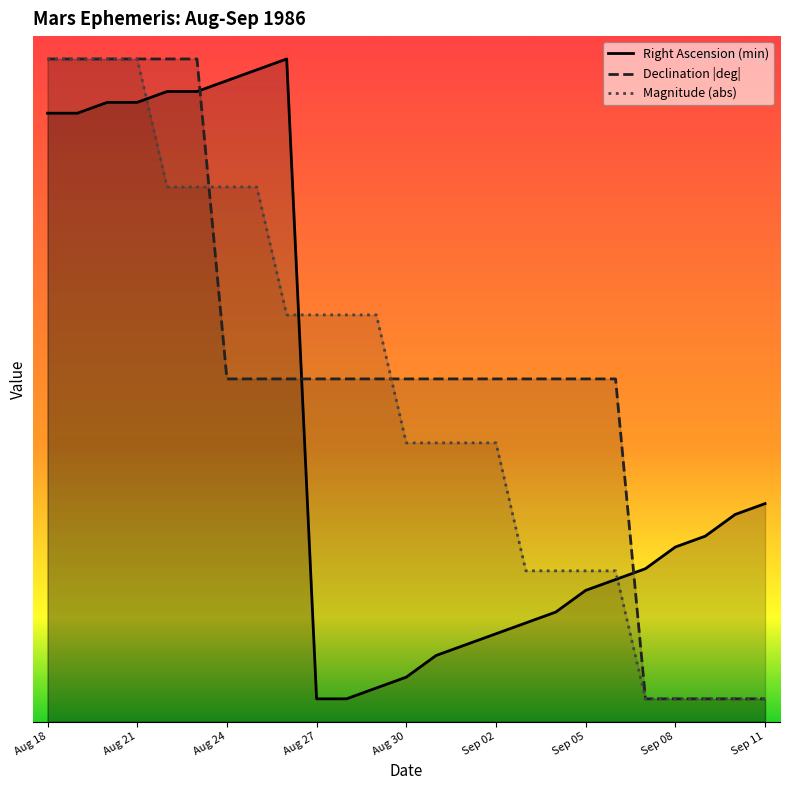

After their last crossing, which series has the higher values: Magnitude (abs) or Declination (deg, abs)?

Declination (deg, abs)